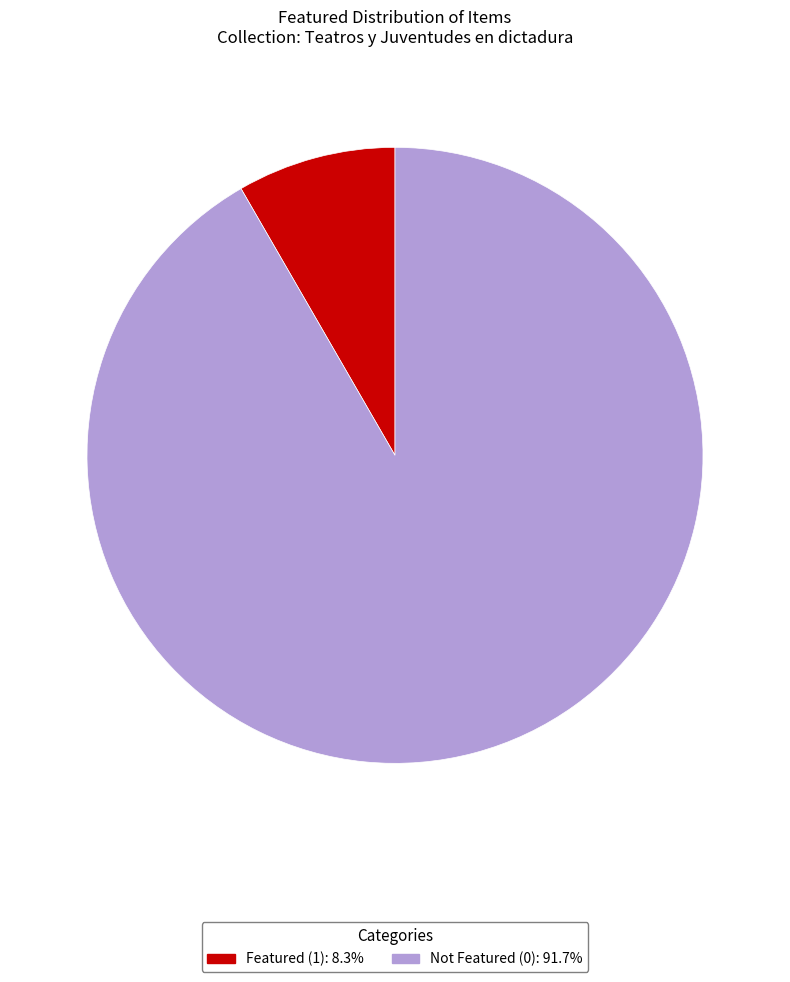

Is there any slice that represents more than half of the pie?

Yes